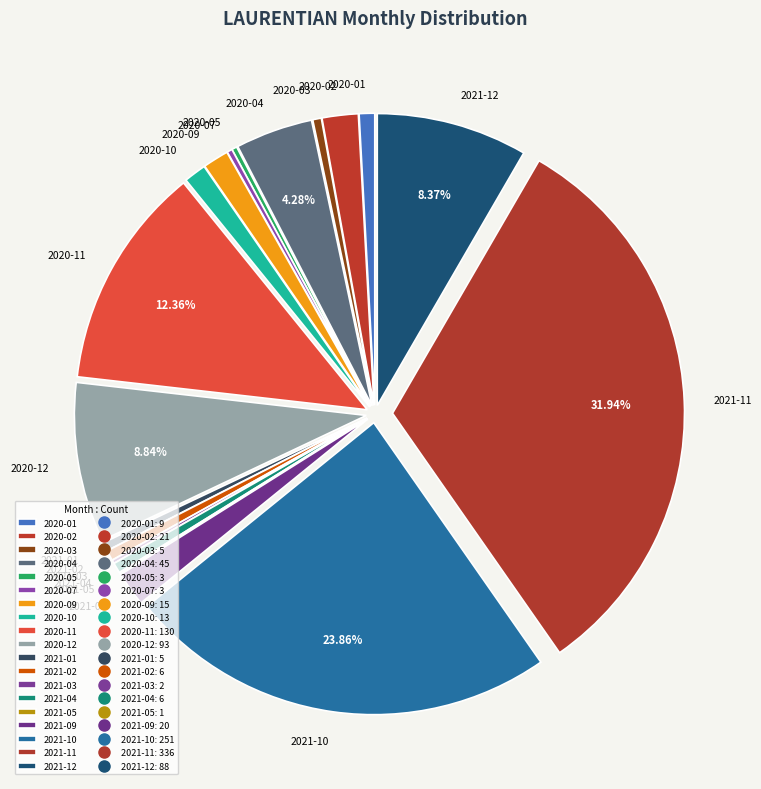

Is 2021-10 the majority of the pie?

No